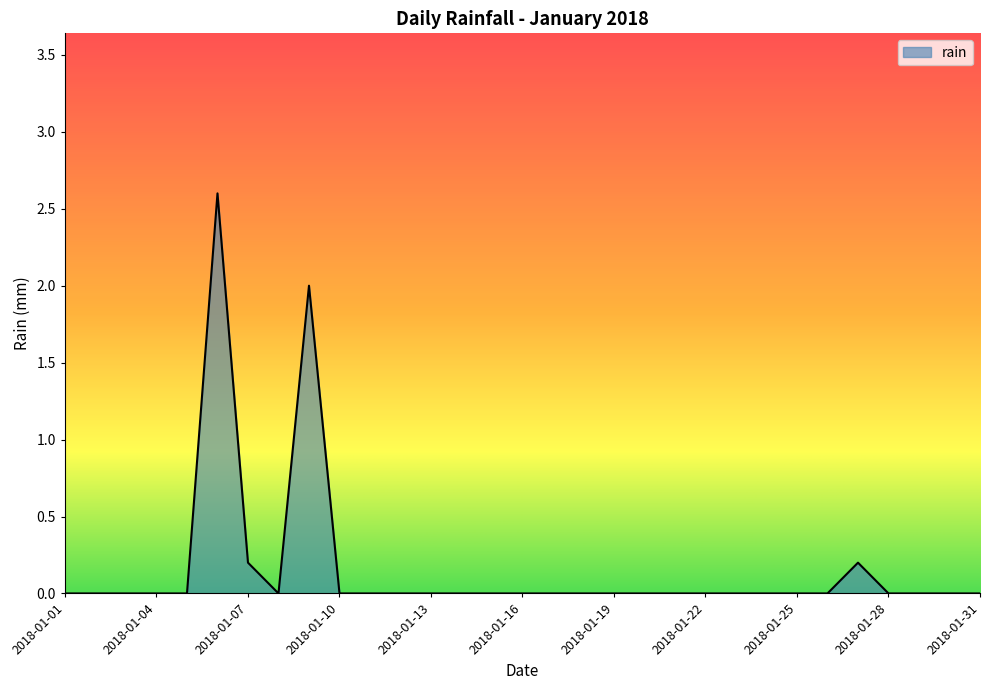

Reading left to right, extract all data points from this chart.

0.0	0.0	0.0	0.0	0.0	2.6	0.2	0.0	2.0	0.0	0.0	0.0	0.0	0.0	0.0	0.0	0.0	0.0	0.0	0.0	0.0	0.0	0.0	0.0	0.0	0.0	0.2	0.0	0.0	0.0	0.0